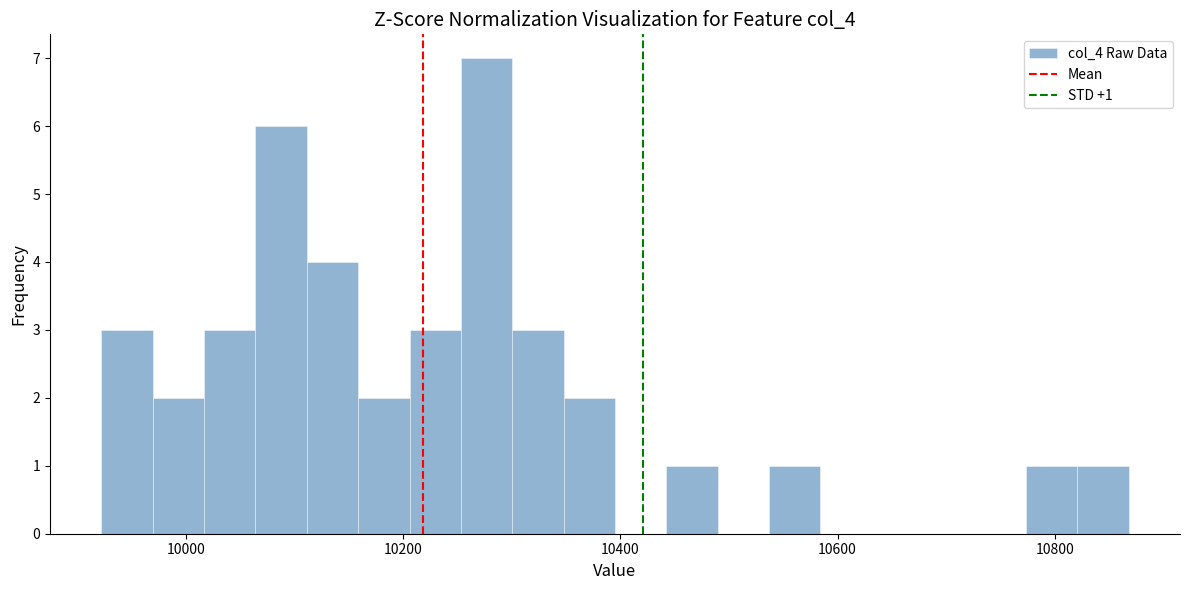

Read against the x-axis, roughly where is the centre of the tallest bar?

10280